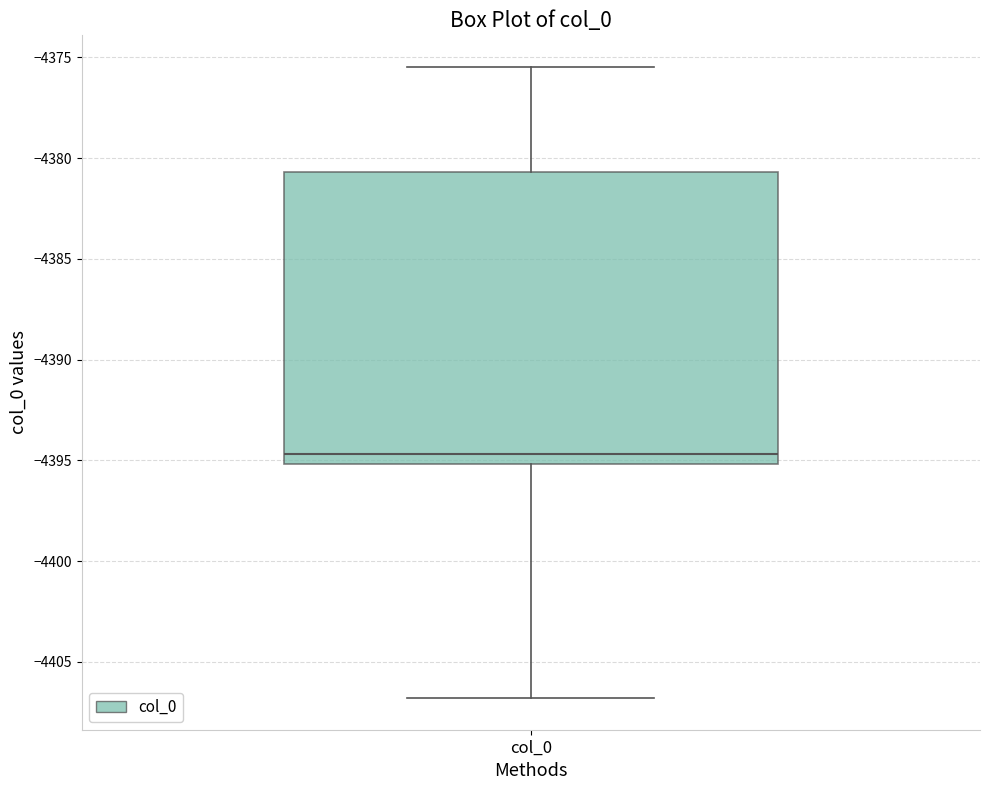

Transcribe this box plot: give where the median line is, the range the box spans, and where the two whiskers end, as read against the y-axis. The values are not printed on the chart, so give them approximately, as read against the axis.

median -4394.5, box -4395.0 to -4380.5, whiskers -4407.0 to -4375.5